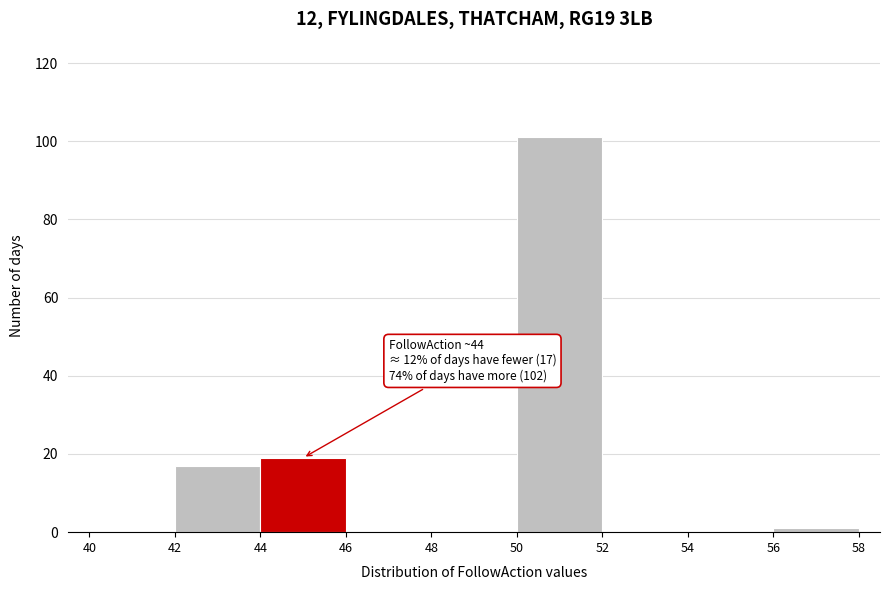

Which range on the x-axis has the tallest bar?

50 to 52